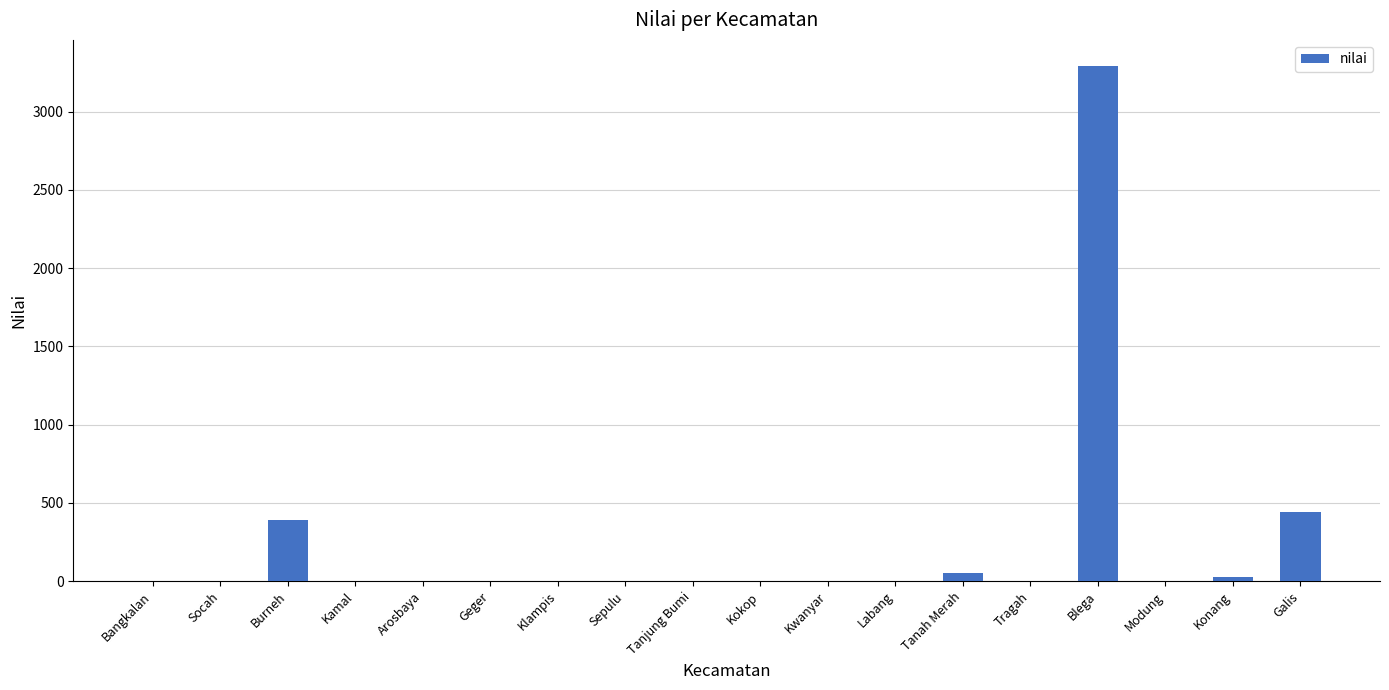

Is it true that the value at Klampis is 2152.2?

False